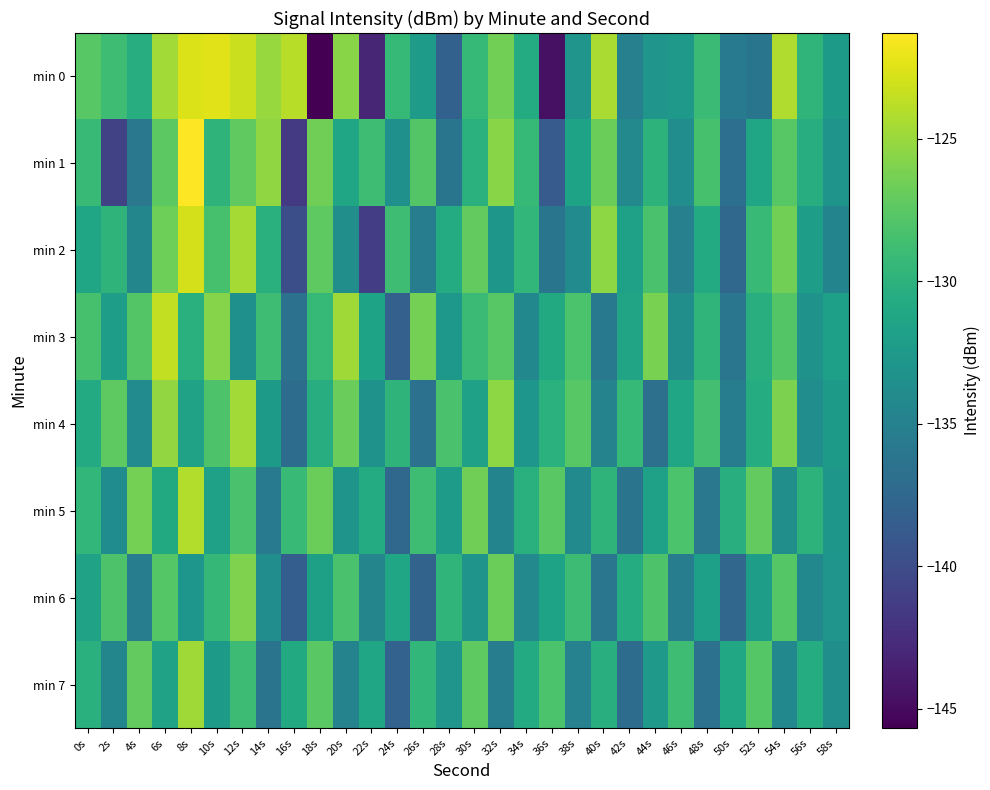

Between 58s and 36s, which is larger?

58s